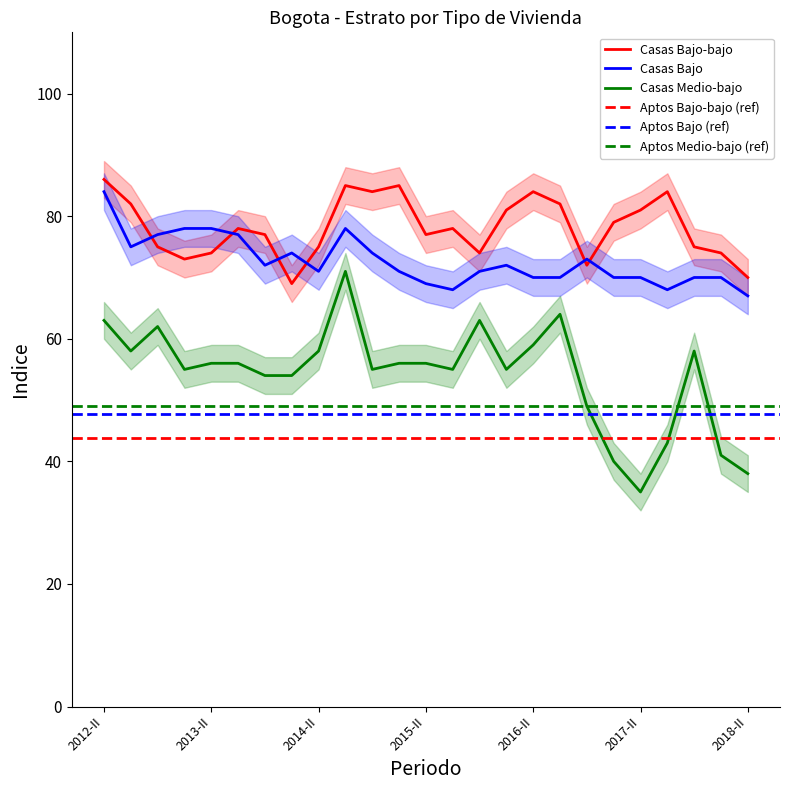

What position from the right is 2015-IV?

11